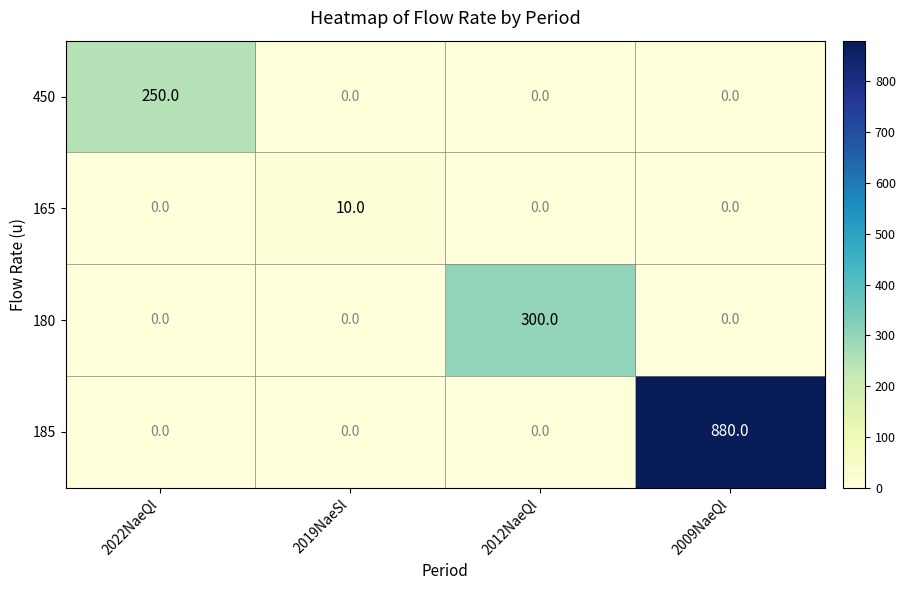

What is the maximum value shown in the chart?

880